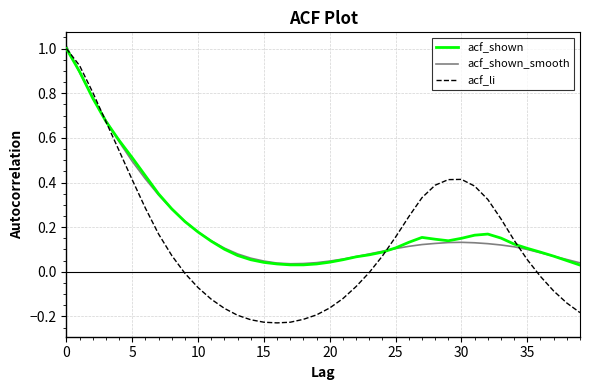

What is the greatest value displayed?

1.0